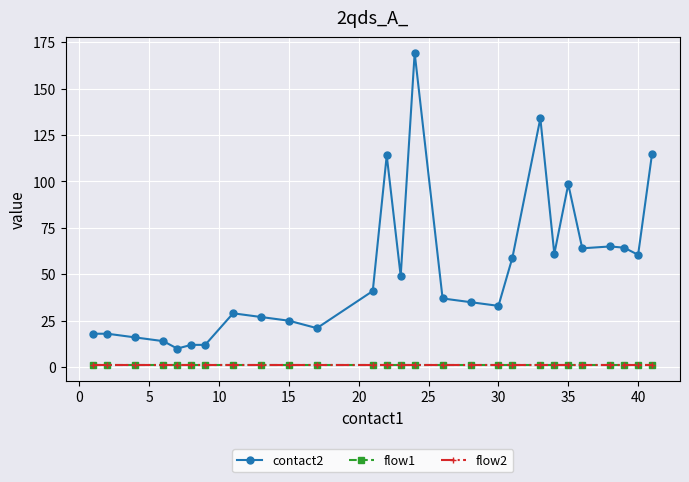

True or false: flow1 and flow2 cross at least once.

False